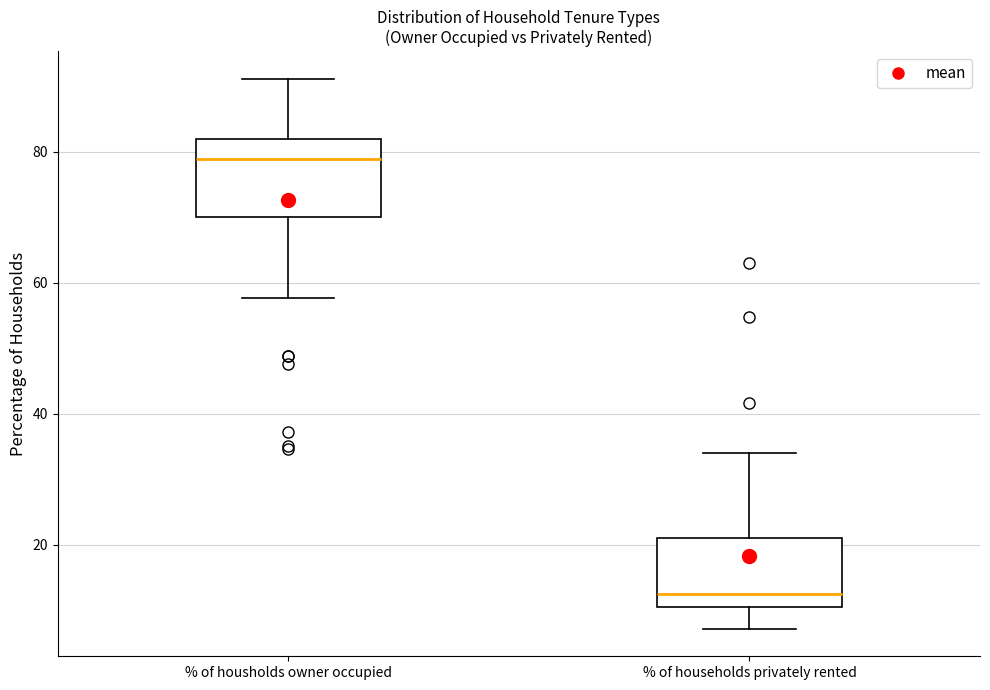

Which box's median line is the lowest?

% of households privately rented